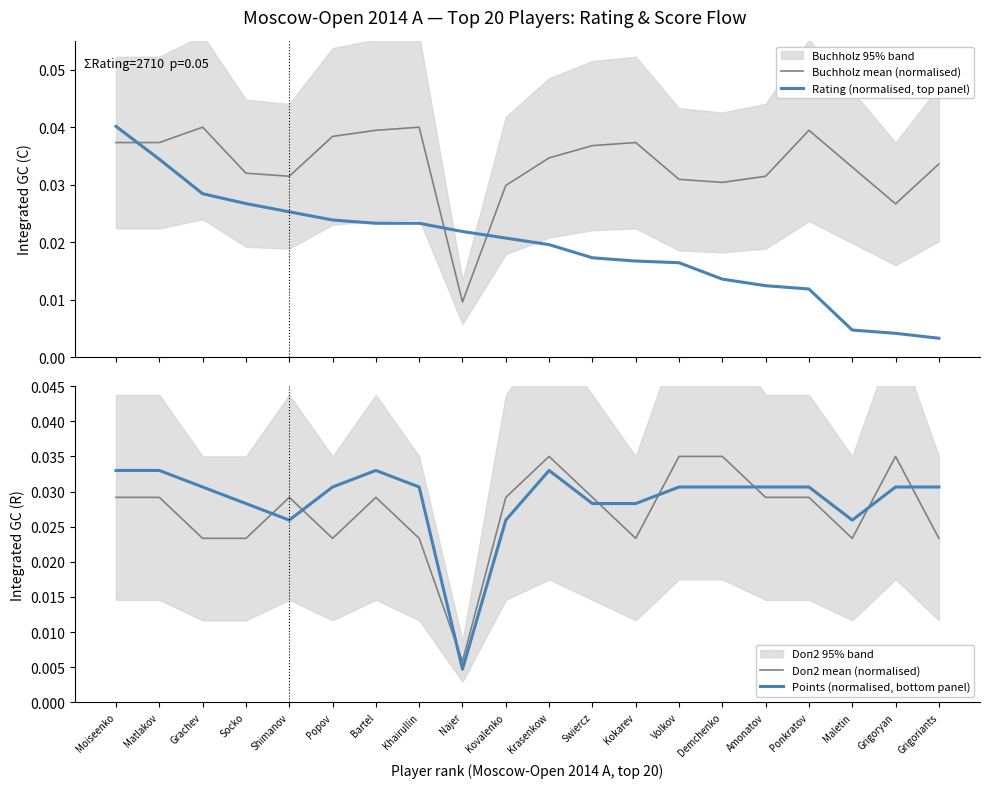

What is the total value across all series at Socko?

0.1